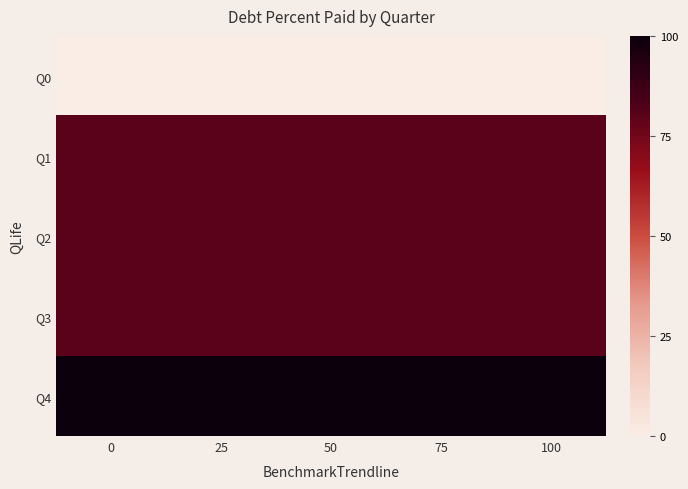

Reading left to right, what are all the values shown in this chart?

Q0: 0=0.0	25=0.0	50=0.0	75=0.0	100=0.0
Q1: 0=80.1	25=80.1	50=80.1	75=80.1	100=80.1
Q2: 0=80.1	25=80.1	50=80.1	75=80.1	100=80.1
Q3: 0=80.1	25=80.1	50=80.1	75=80.1	100=80.1
Q4: 0=100.0	25=100.0	50=100.0	75=100.0	100=100.0